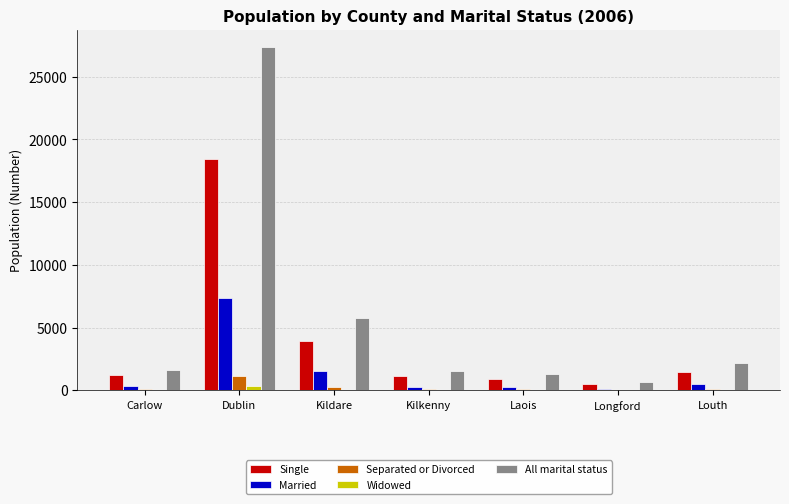

True or false: All marital status has a value of 42040 at Dublin.

False